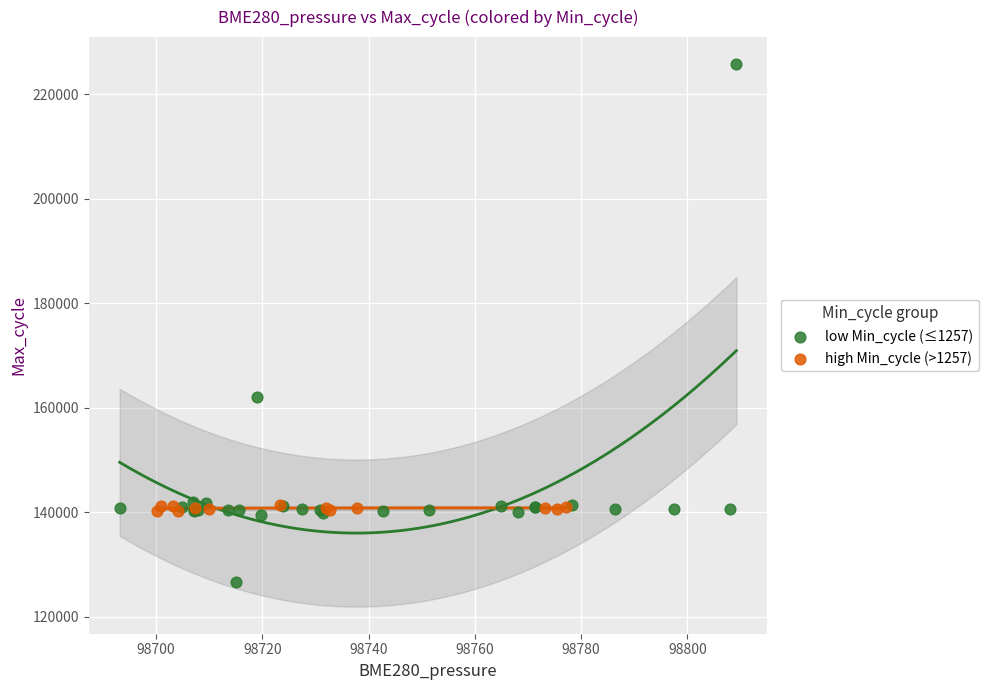

Which series has the widest spread of Y values?

low Min_cycle (≤1257)